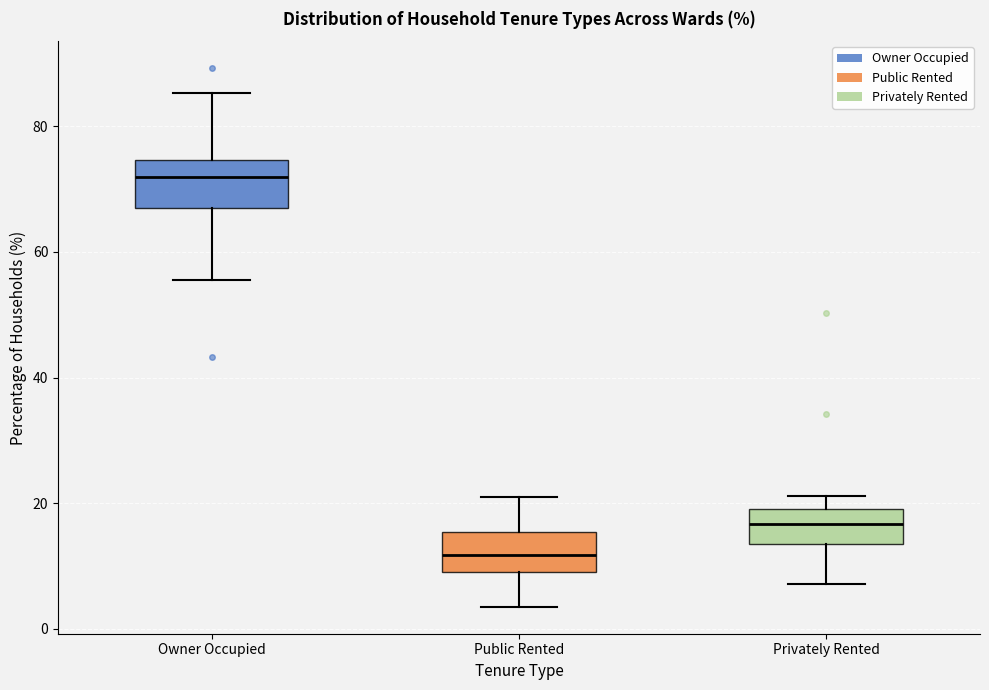

Which box's median line is the highest?

Owner Occupied